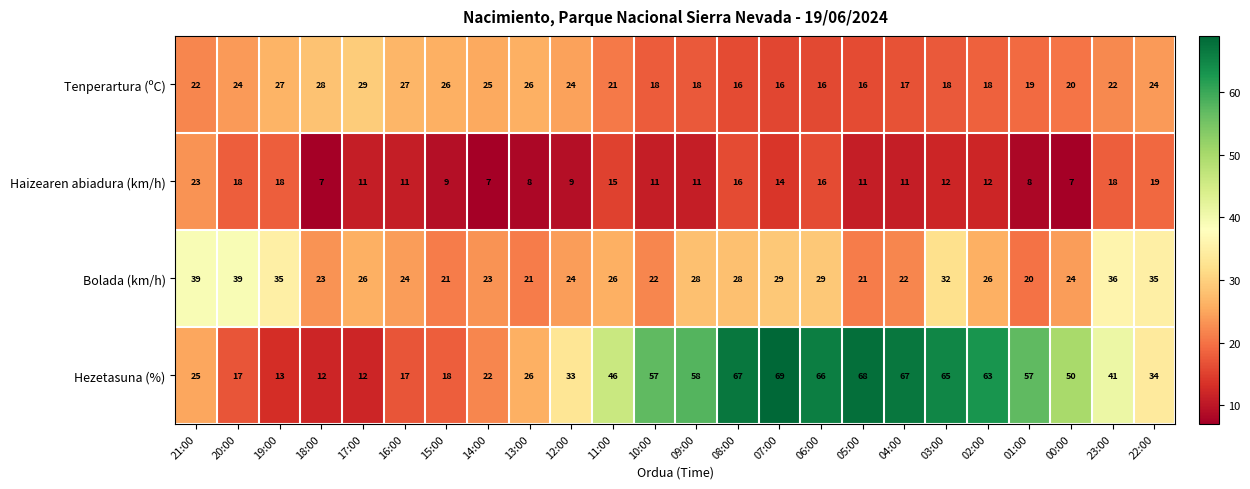

What is the sum of all Hezetasuna (%) values?

1003